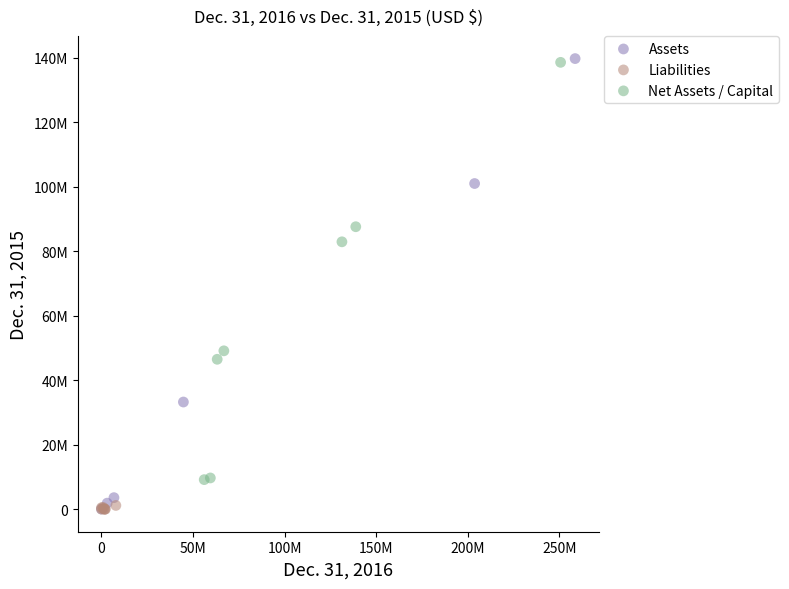

What are all the series names shown in the legend?

Assets, Liabilities, Net Assets / Capital